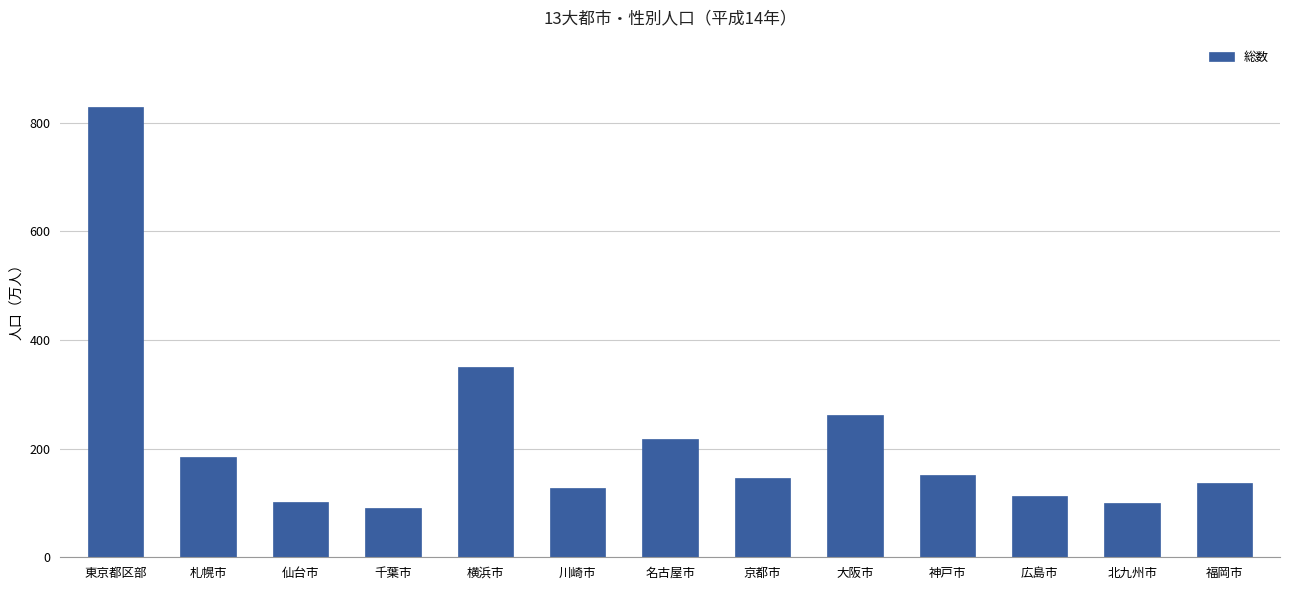

What is the label of the 7th bar from the left?

名古屋市